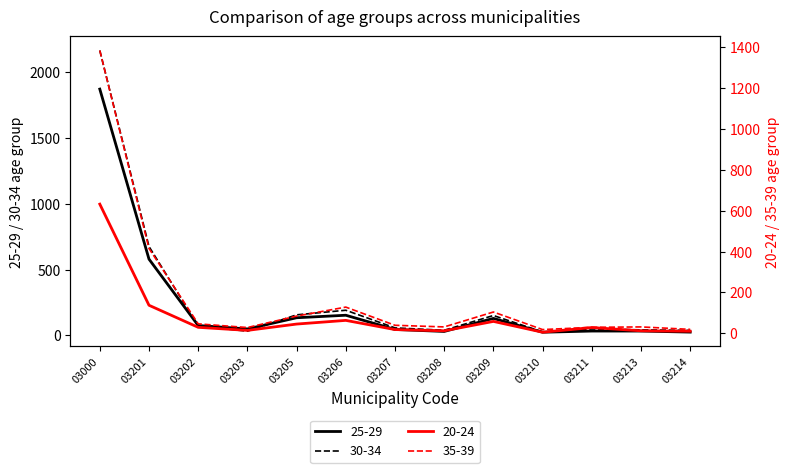

What is the difference between the highest and lowest values at 03209?

93